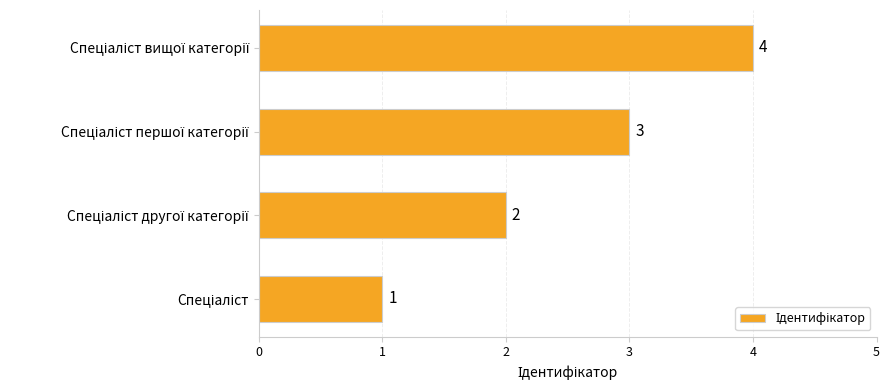

What is the difference between the maximum and second lowest values?

2